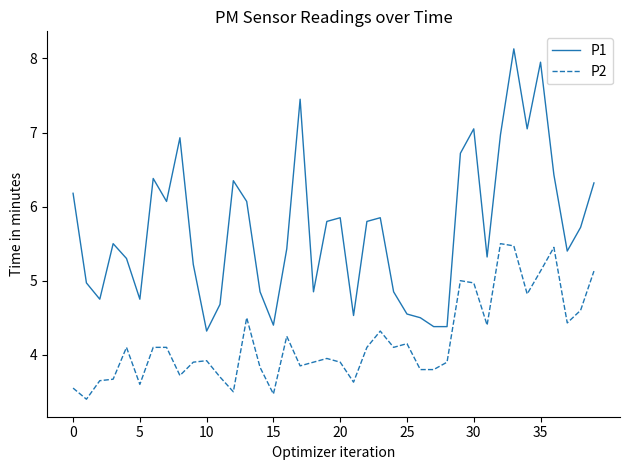

True or false: P1 and P2 cross at least once.

False